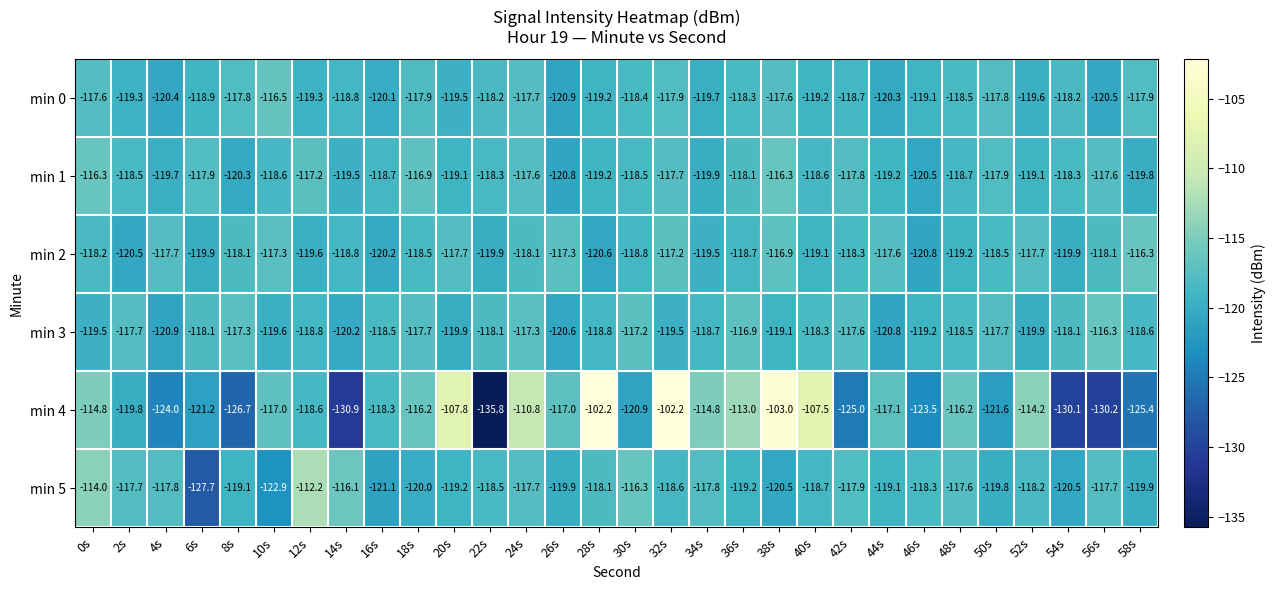

What is the maximum value shown in the chart?

-102.2